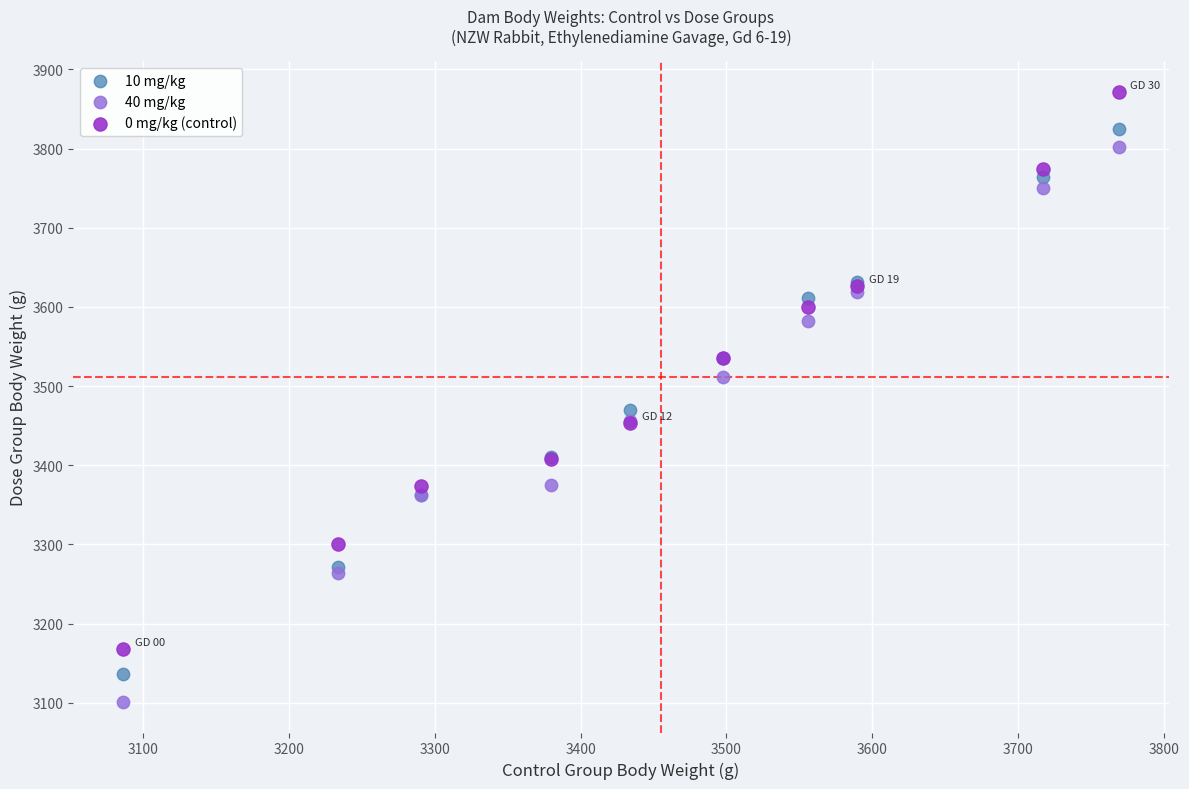

Which series contains the highest Y value?

0 mg/kg (control)